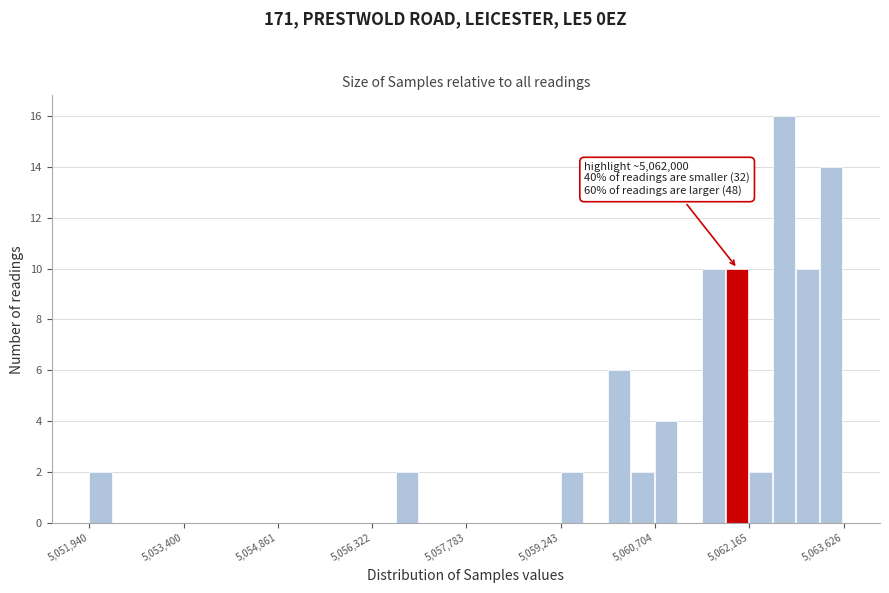

Around what value on the x-axis is the tallest bar? Give the approximate position of its centre, as read against the axis.

5062800